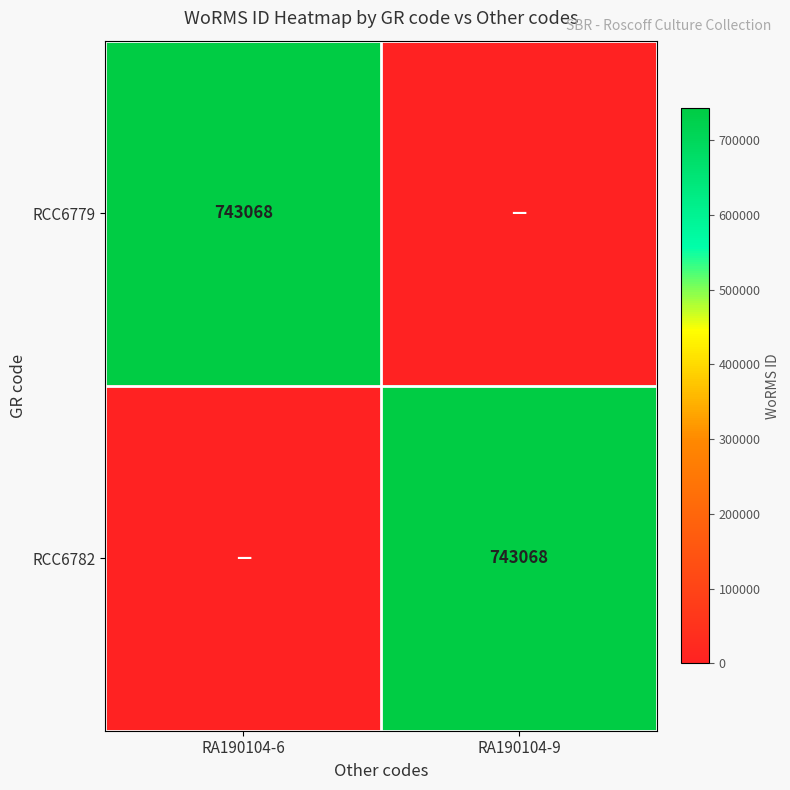

The RCC6779 series shows 1160296 at RA190104-6. True or false?

False